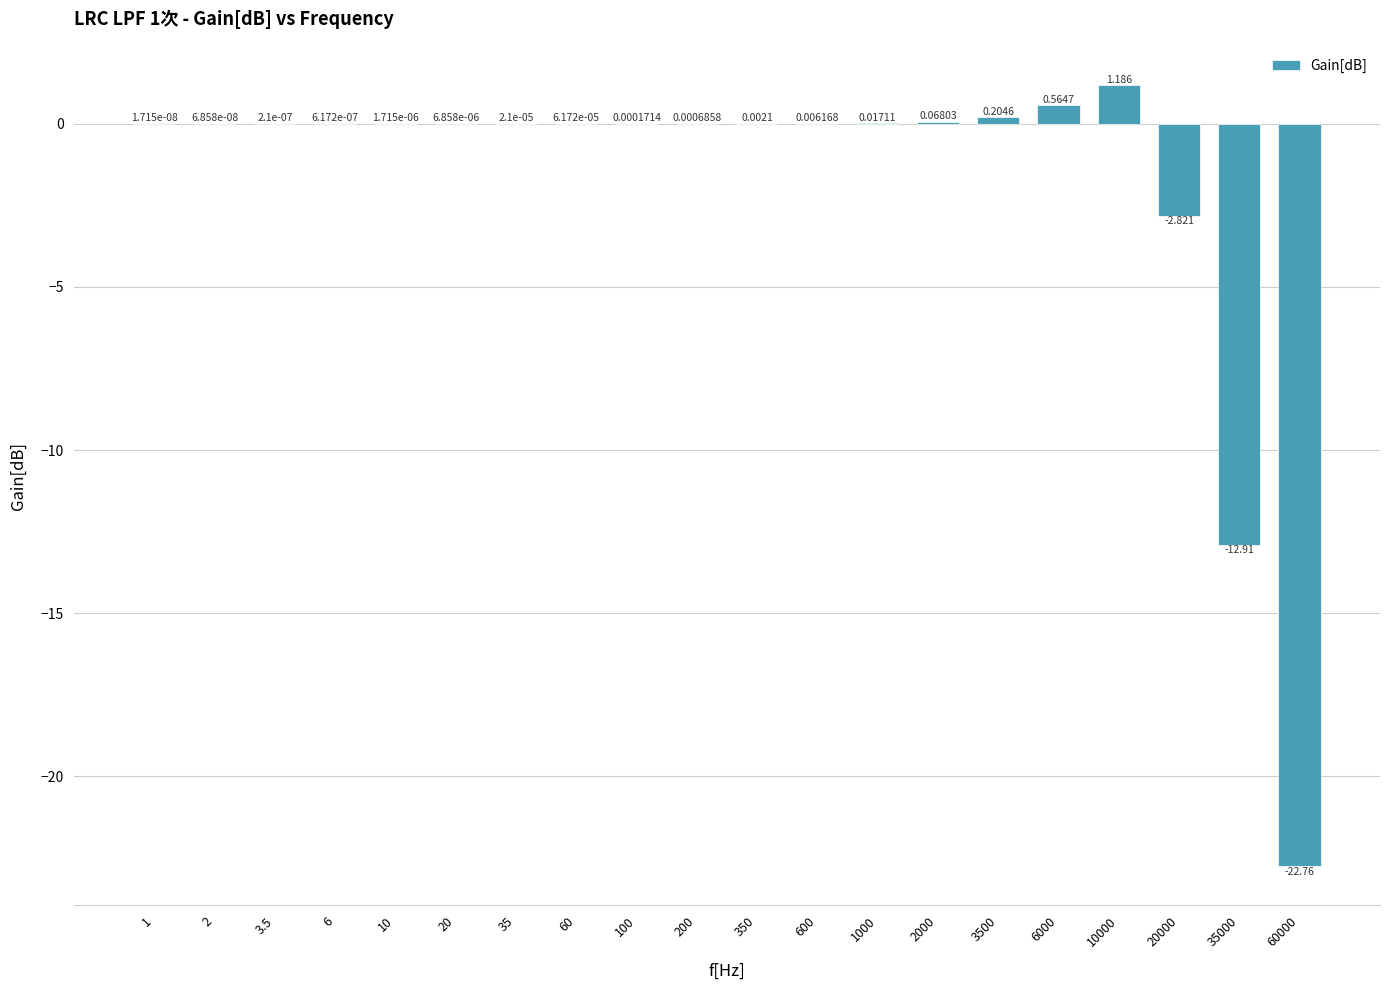

How many data points are above 0?

17